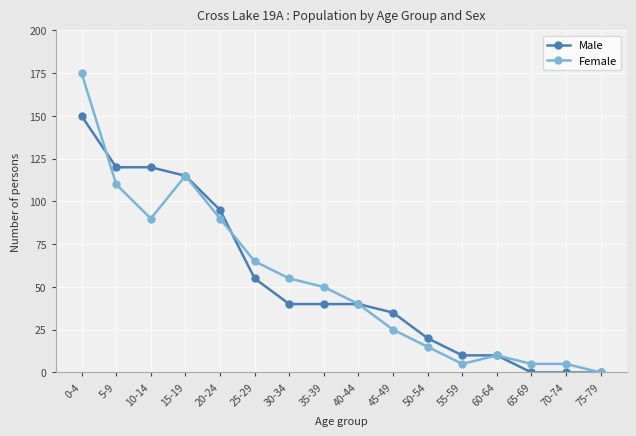

The Male series shows 13 at 30-34. True or false?

False